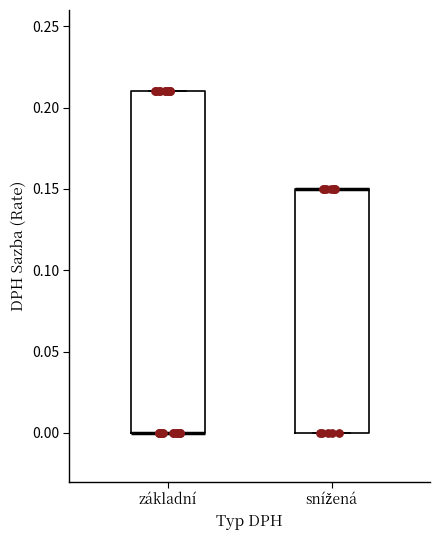

Reading left to right, read every box against the y-axis: the position of its median line, the range the box covers, and the ends of its whiskers. The values are not printed on the chart, so give them approximately, as read against the axis.

základní: median 0.00 (drawn on the box's lower edge), box 0.00 to 0.21, whiskers 0.00 to 0.21
snížená: median 0.15 (drawn on the box's upper edge), box 0.00 to 0.15, whiskers 0.00 to 0.15